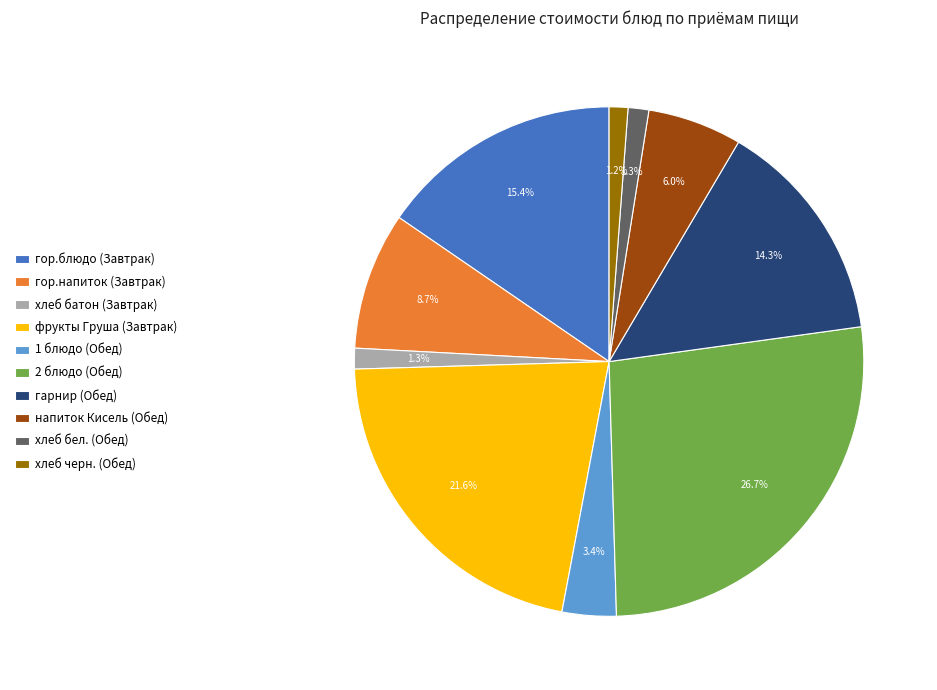

Is there a majority slice in this chart?

No